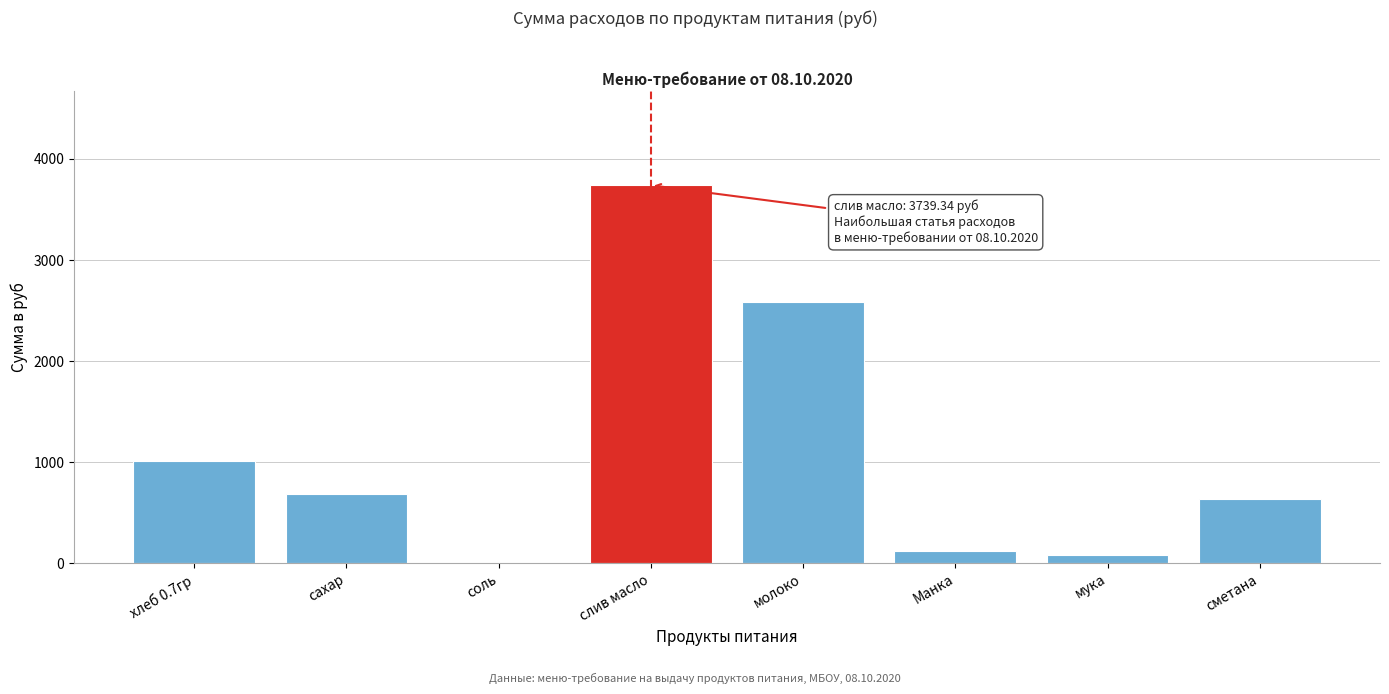

Between сметана and хлеб 0.7гр, which is larger?

хлеб 0.7гр